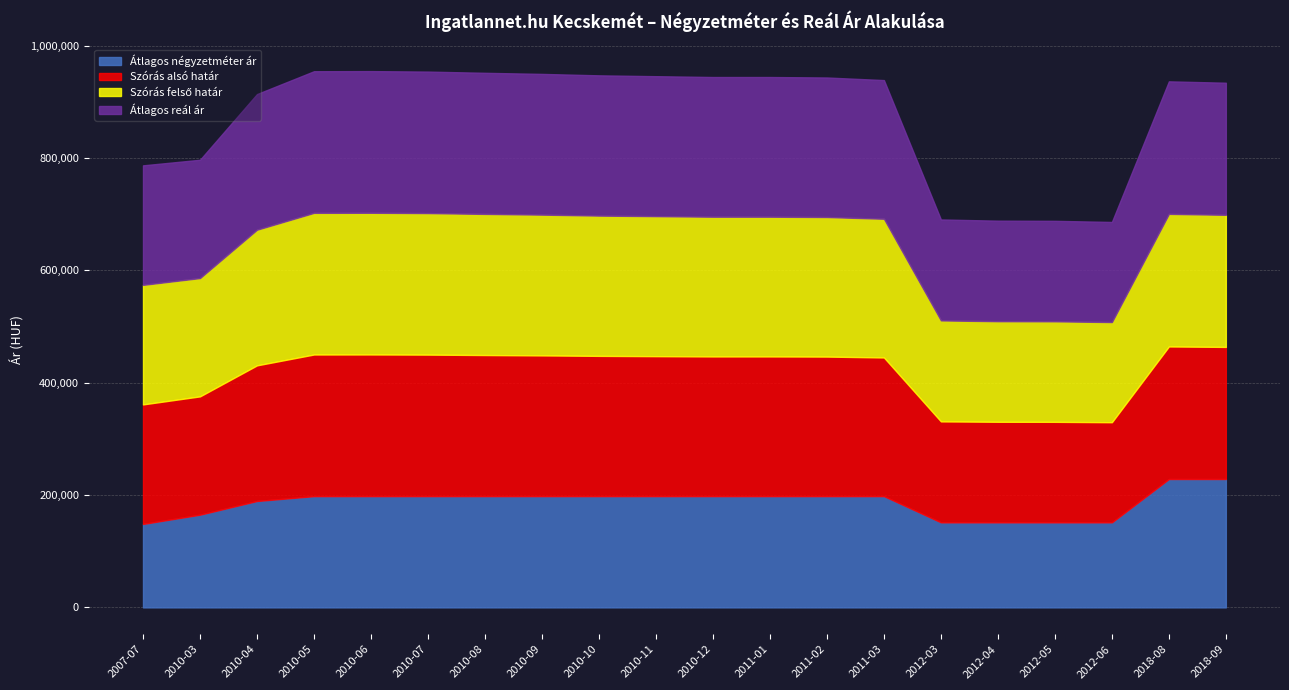

At 2010-09, list the series in order from smallest to largest.

Átlagos négyzetméter ár, Szórás alsó határ, Szórás felső határ, Átlagos reál ár